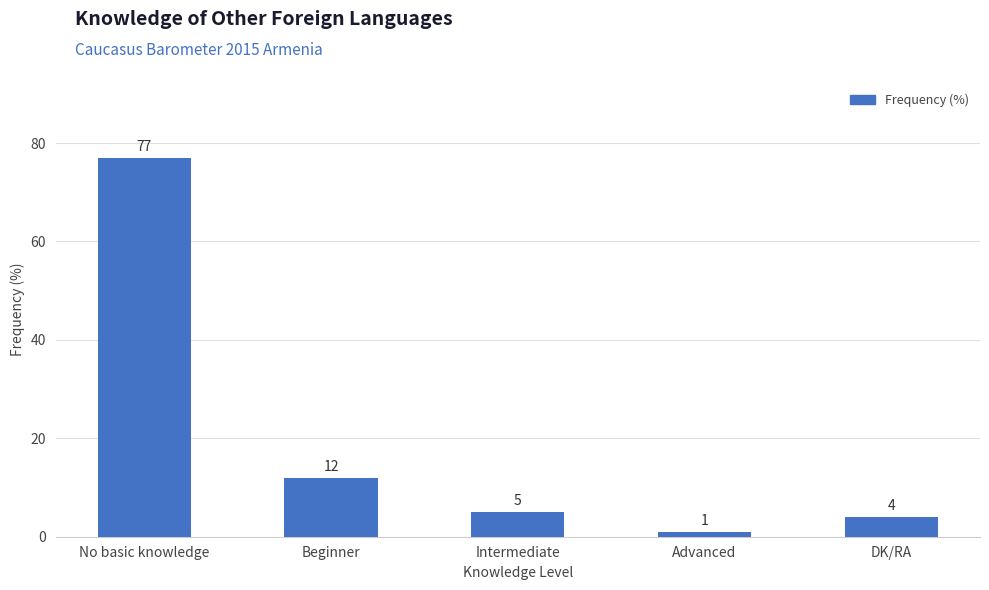

Which label corresponds to the smallest value in the chart?

Advanced